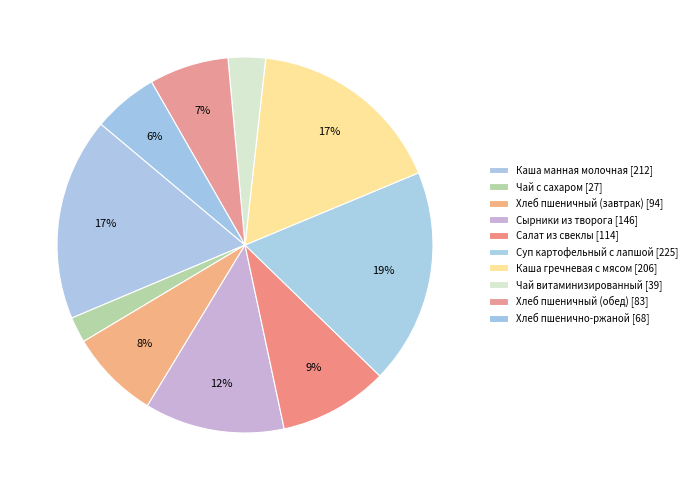

What is the change in value from Суп картофельный с лапшой to Чай витаминизированный?

-186